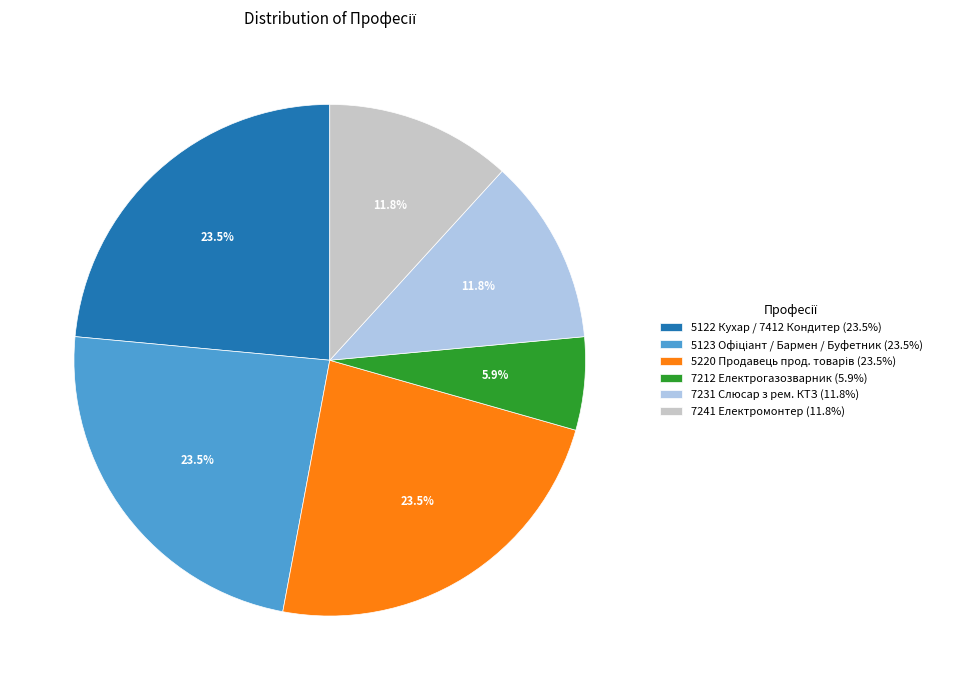

What is the ratio of the value at 7241 Електромонтер (11.8%) to the value at 7231 Слюсар з рем. КТЗ (11.8%)?

1.0